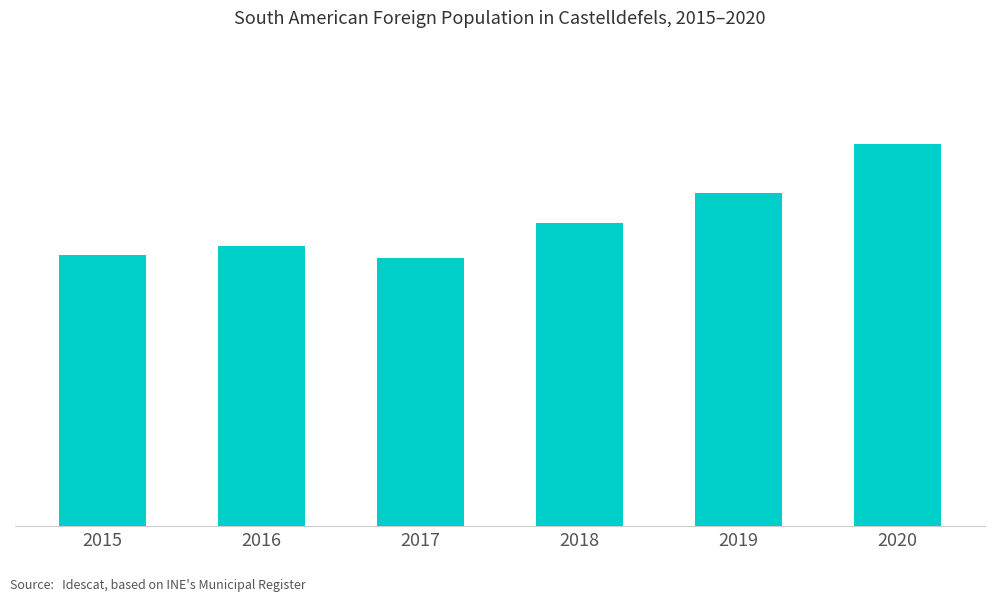

Are the bars horizontal?

No